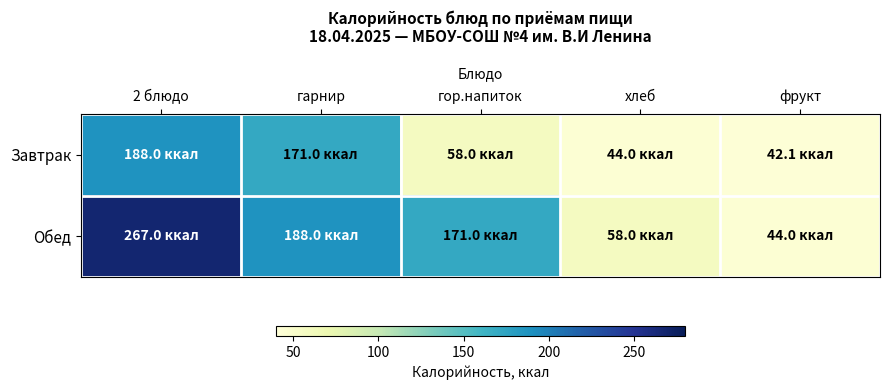

What is the total value across all series at фрукт?

86.1